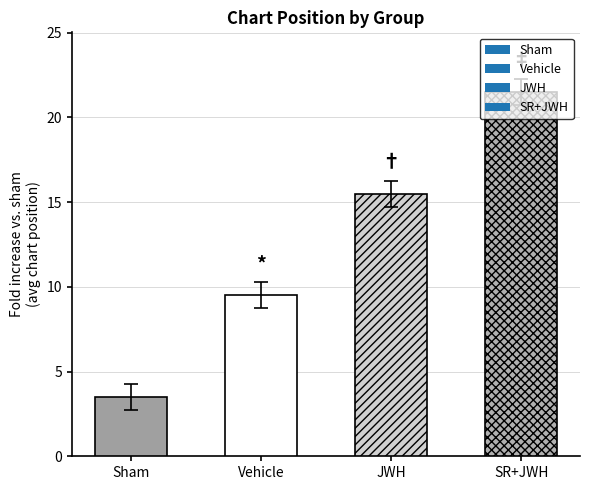

What is the value of the 4th bar from the left?

21.5